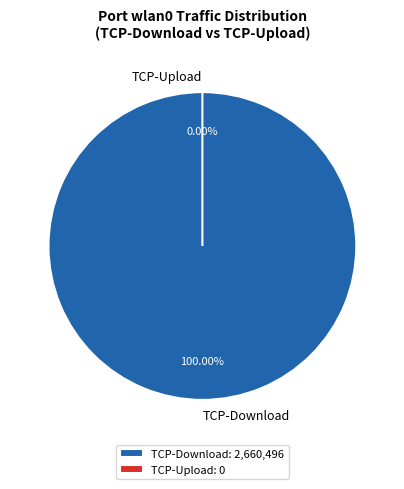

To the nearest percent, what is the combined percentage of total and TCP-Download?

100%